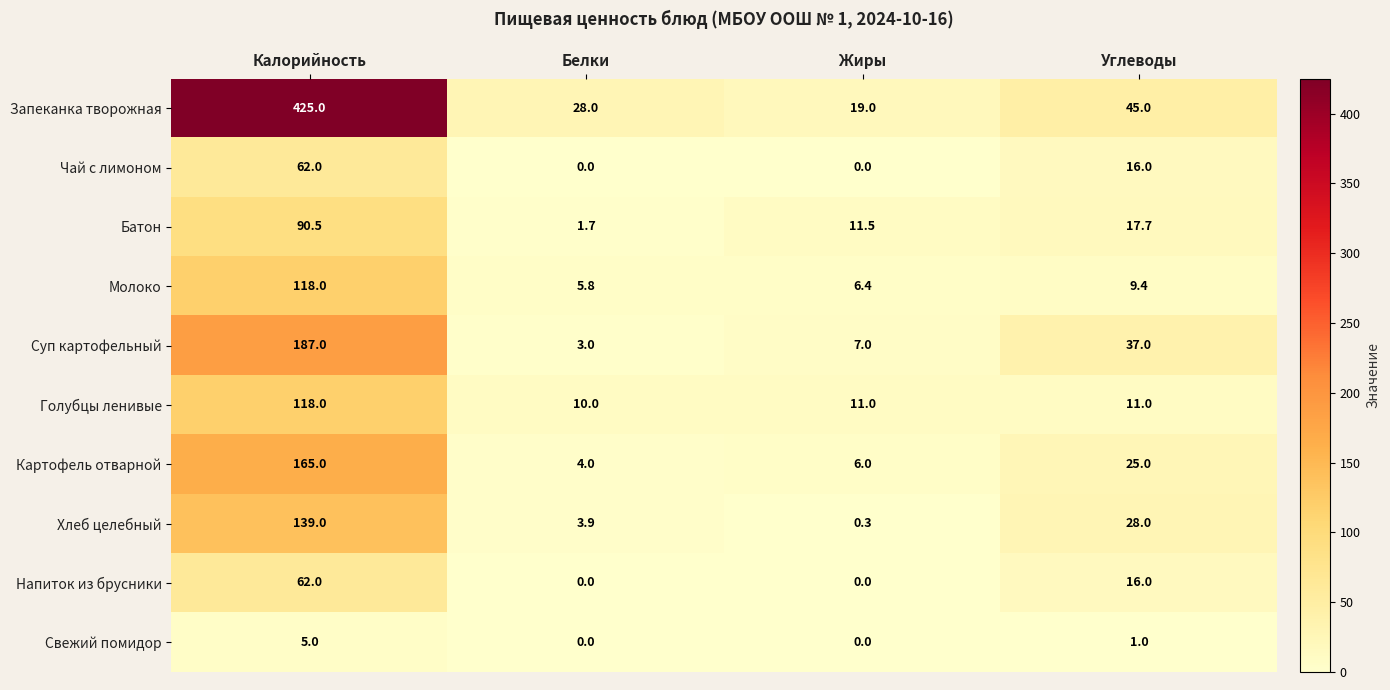

What is the difference between the Молоко values at Белки and Углеводы?

3.6